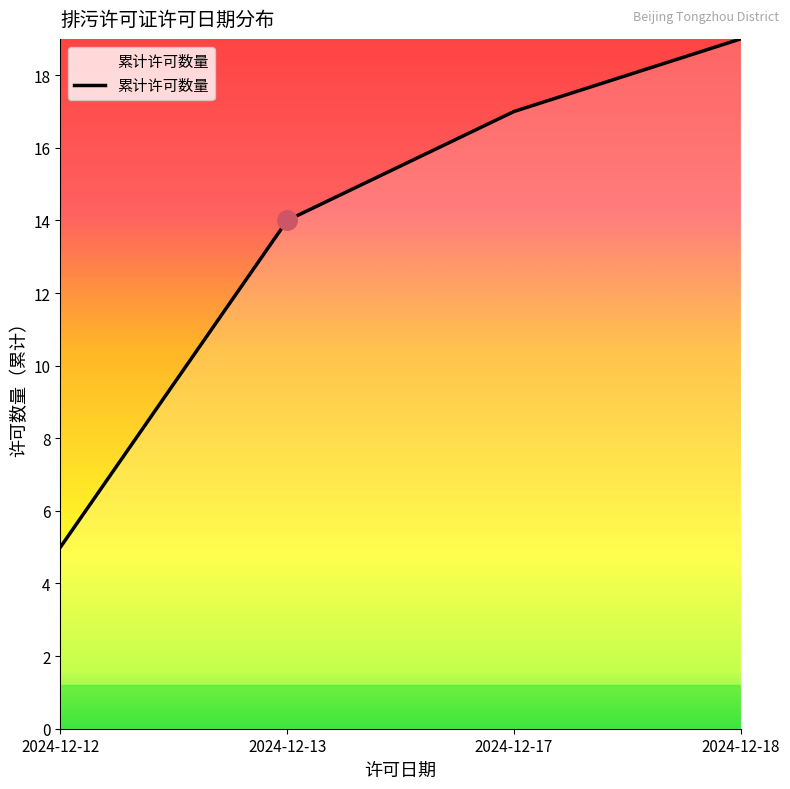

Count the number of categories in the chart.

4